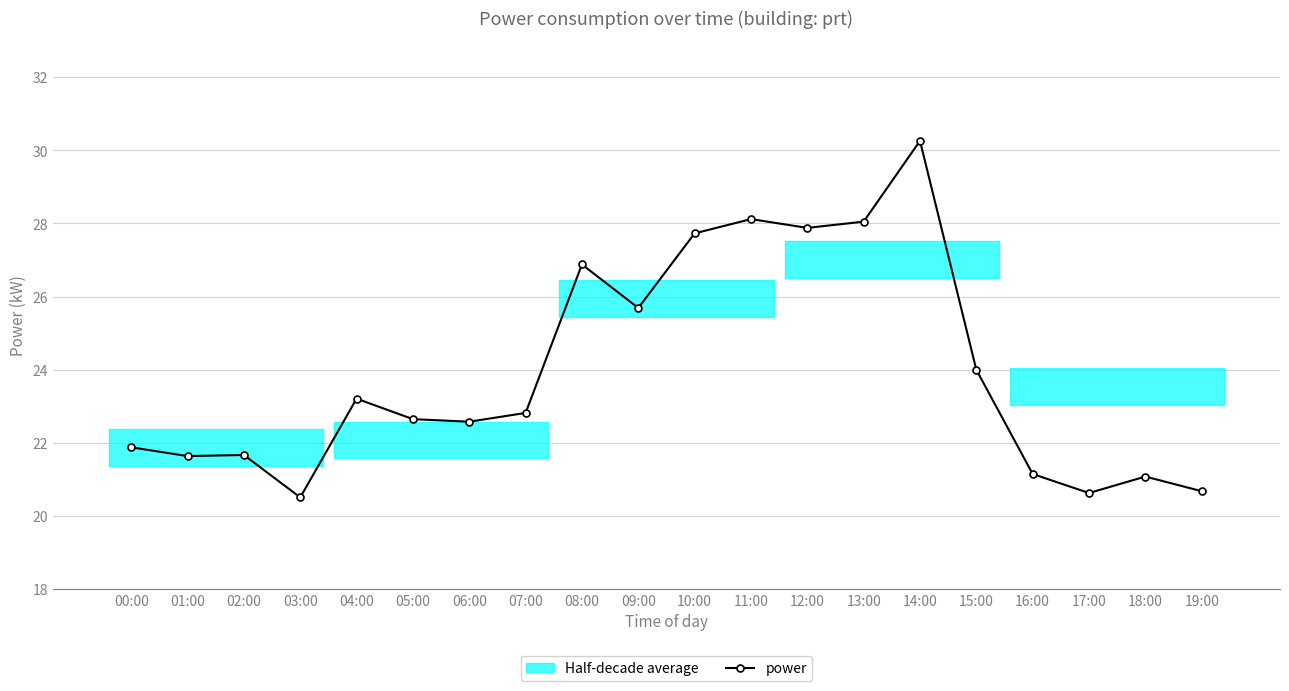

What is the minimum value for power?

20.5